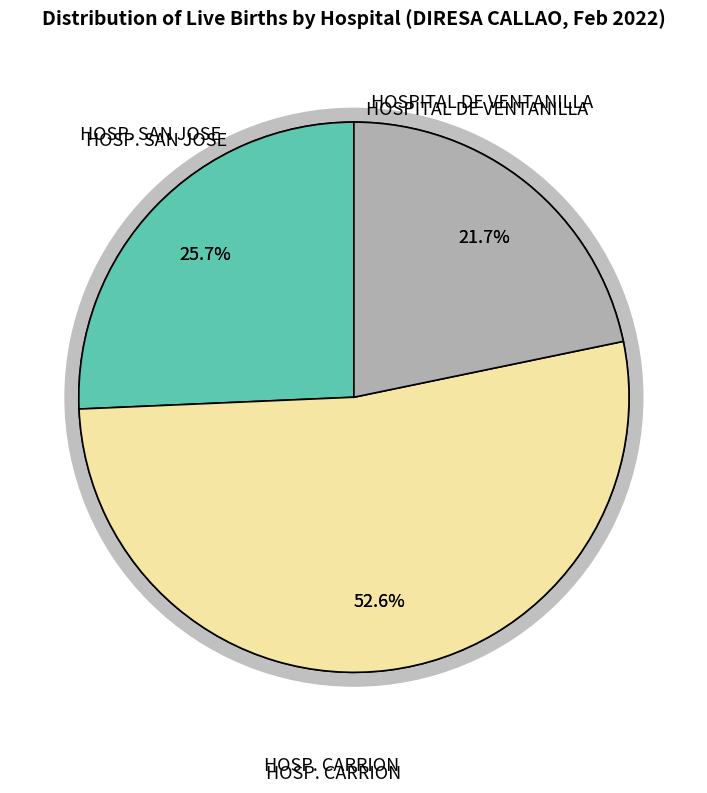

To the nearest percent, what is the difference between the largest and smallest slice percentages?

31%